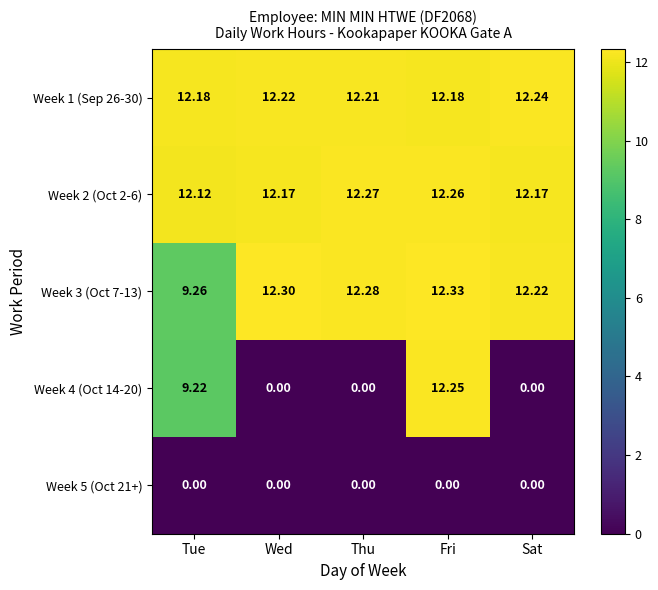

Which label corresponds to the largest value in the chart?

Fri